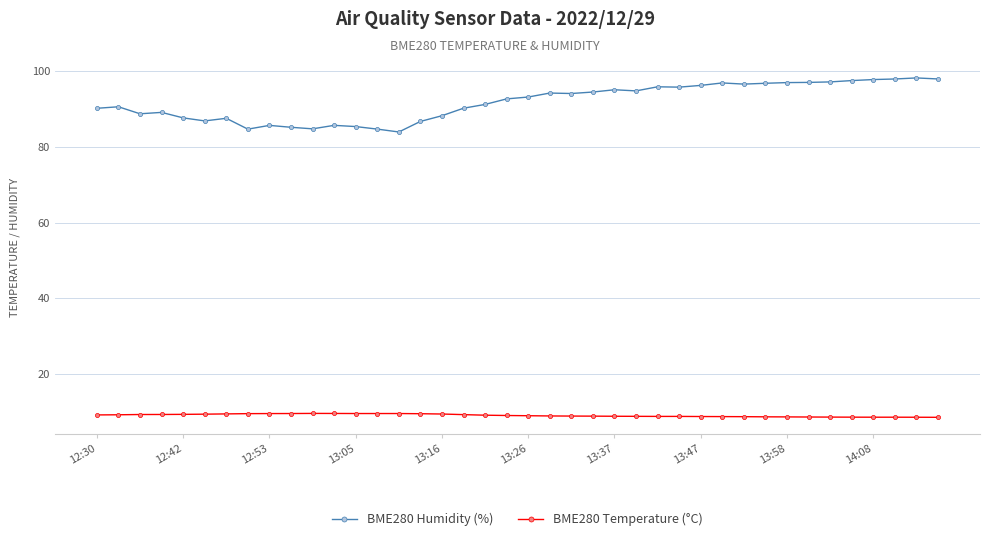

List the series in order of their peak value, highest first.

BME280 Humidity (%), BME280 Temperature (°C)